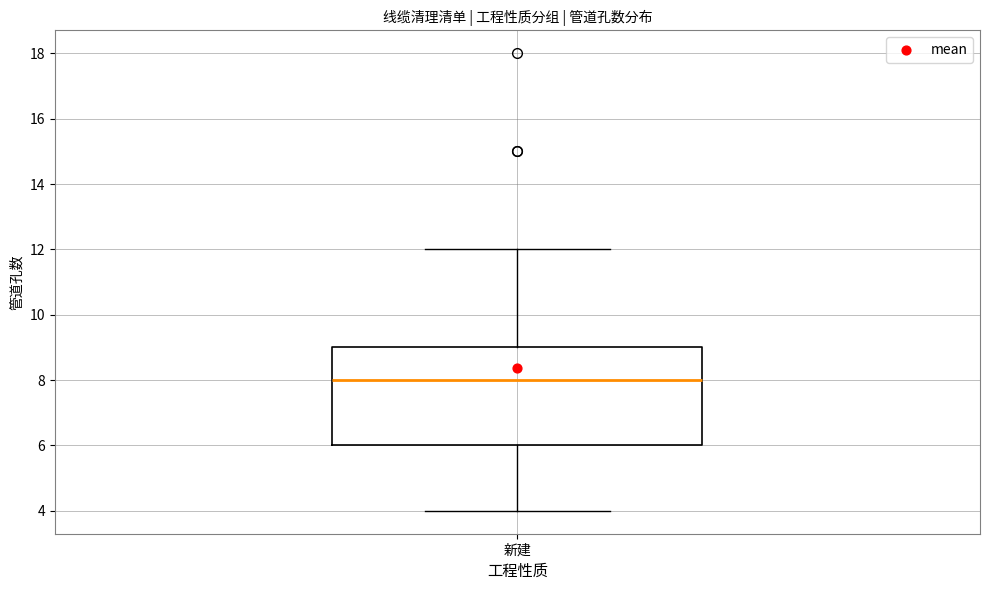

Transcribe this box plot: give where the median line is, the range the box spans, and where the two whiskers end, as read against the y-axis. The values are not printed on the chart, so give them approximately, as read against the axis.

median 8, box 6 to 9, whiskers 4 to 12